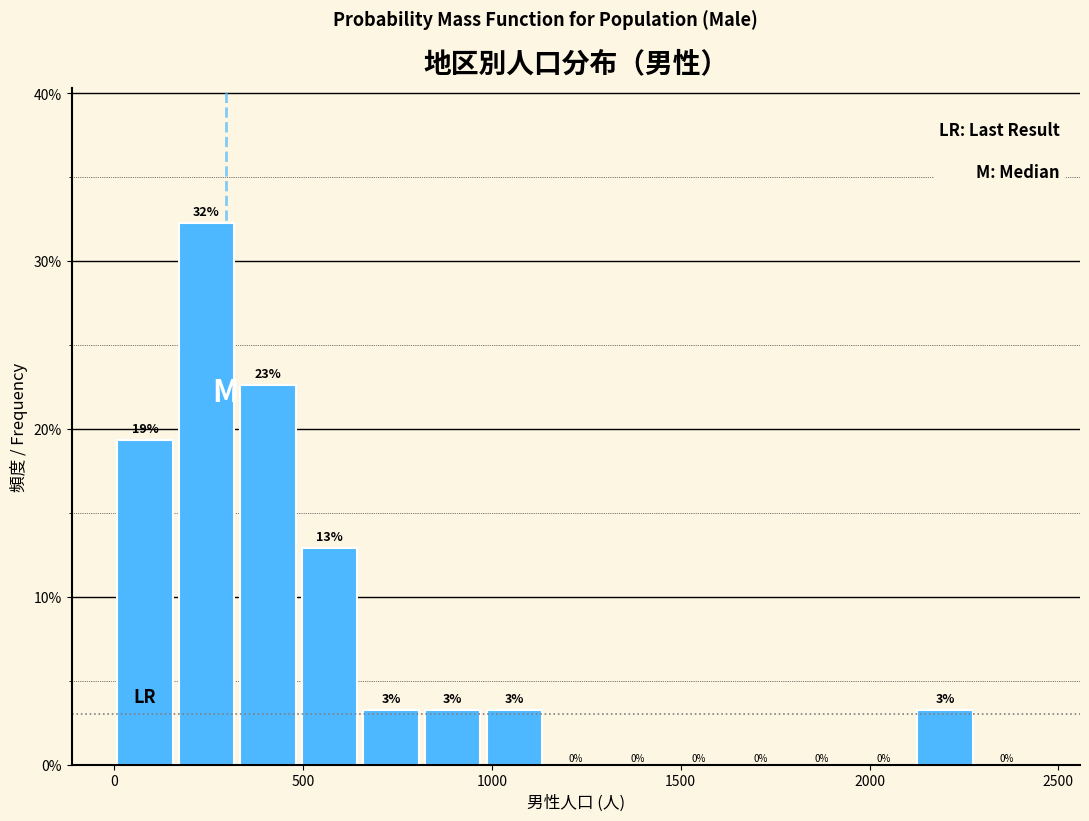

Around what value on the x-axis is the tallest bar? Give the approximate position of its centre, as read against the axis.

250